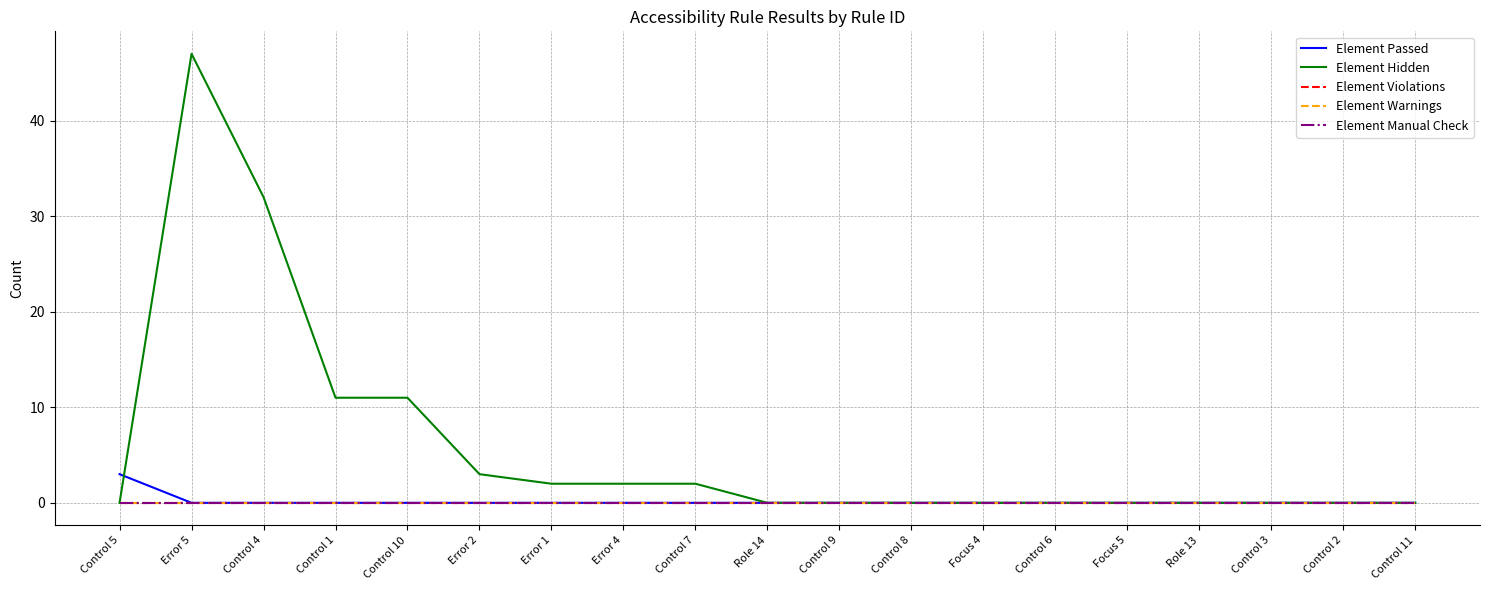

Is it true that Element Passed equals -1 at Role 14?

False